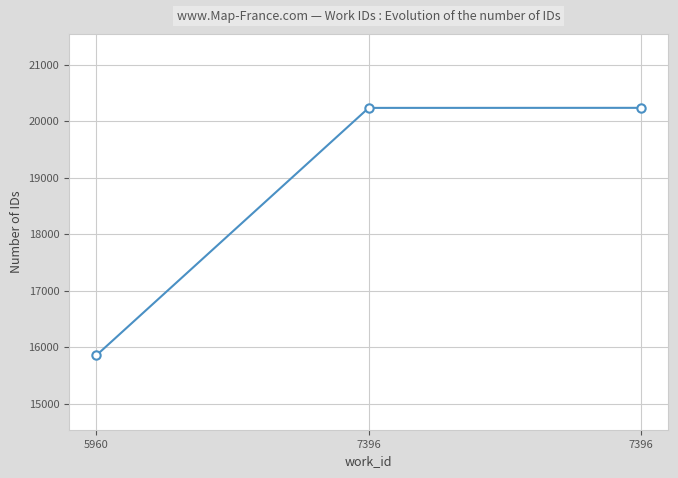

Between 7396 and 5960, which is larger?

7396